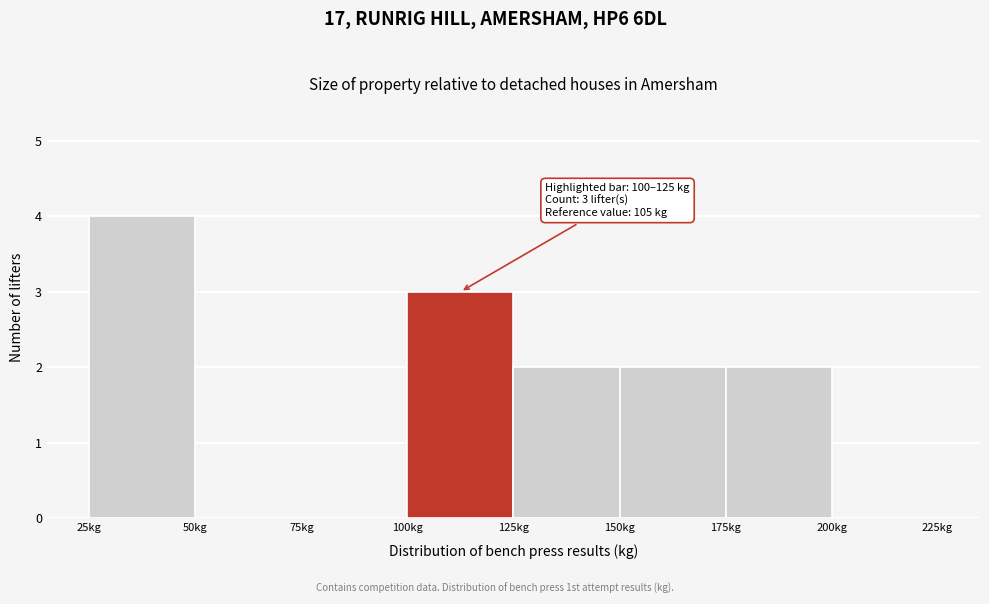

Over which range of the x-axis is the bar tallest?

25 to 50